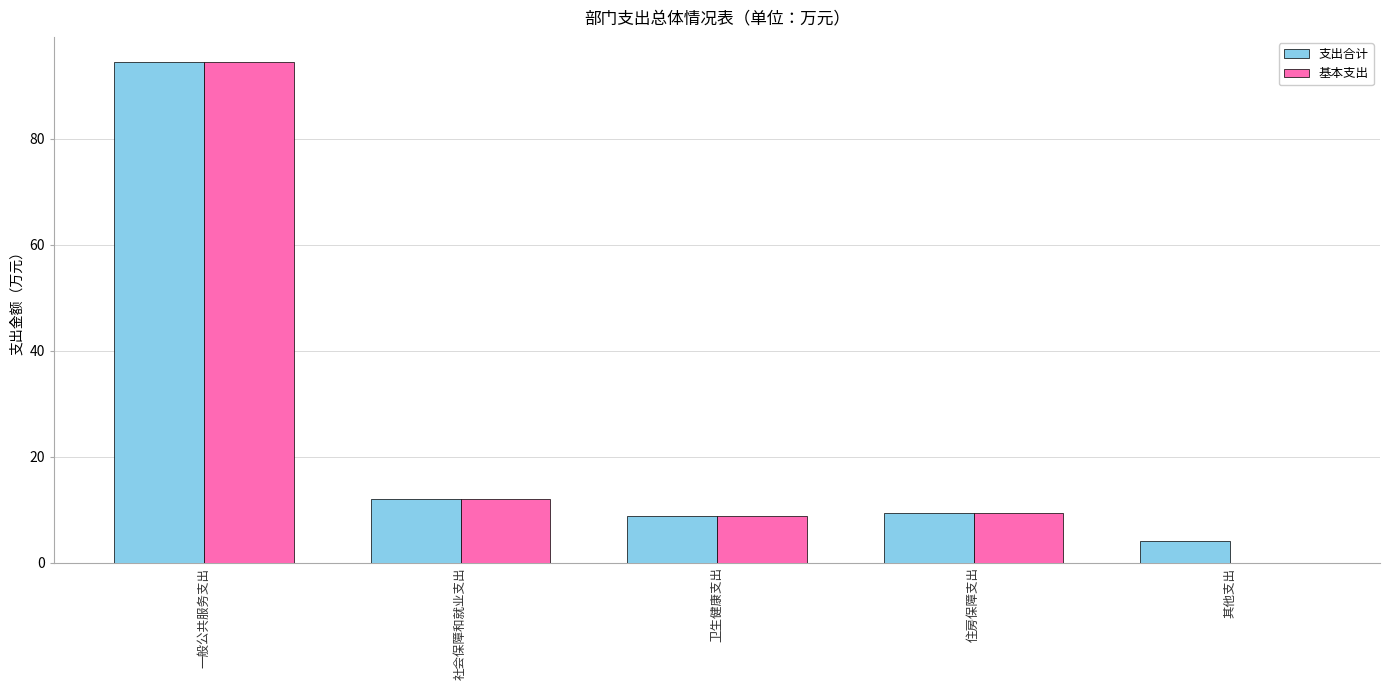

What is the approximate value of 支出合计 at 一般公共服务支出?

94.5